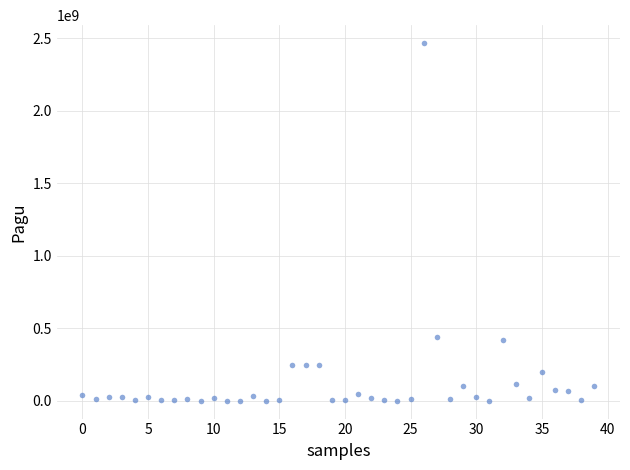

What is the range of Y values (max minus min)?

2467327613